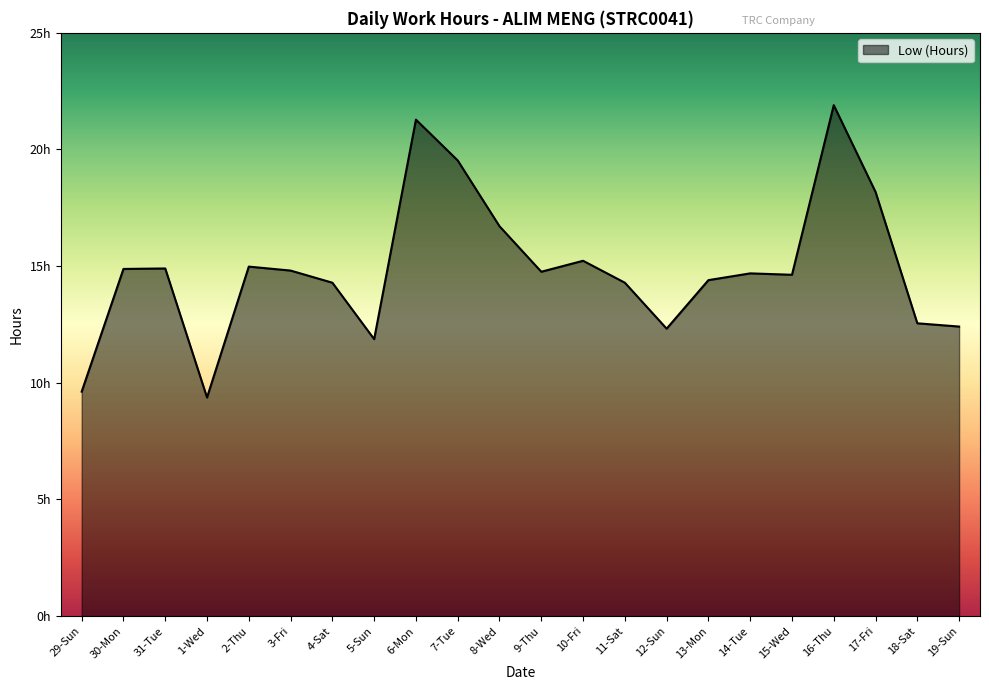

What is the sum of all values?

327.6